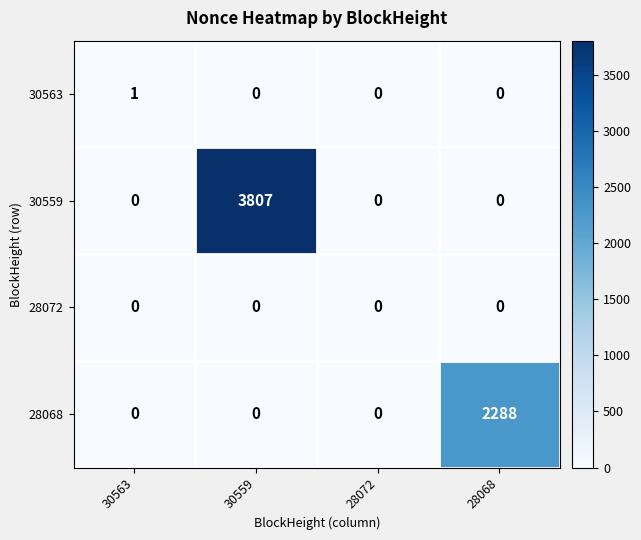

List the series in order of their peak value, lowest first.

28072, 30563, 28068, 30559